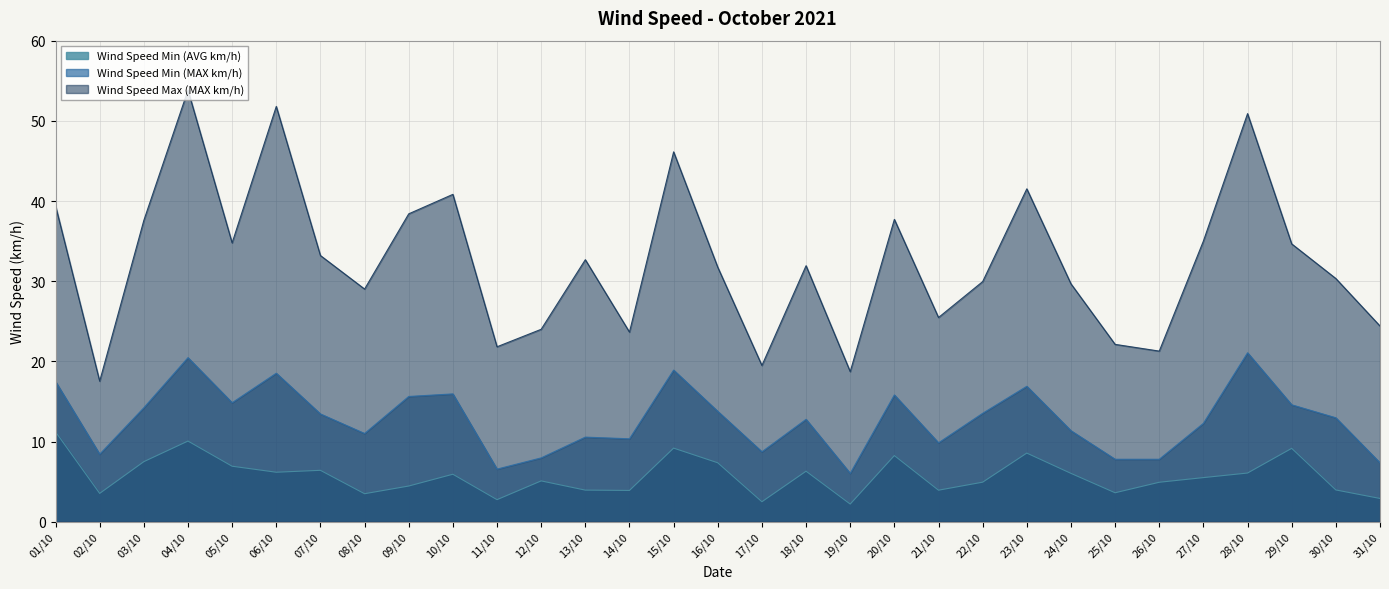

What is the maximum value shown in the chart?

53.8